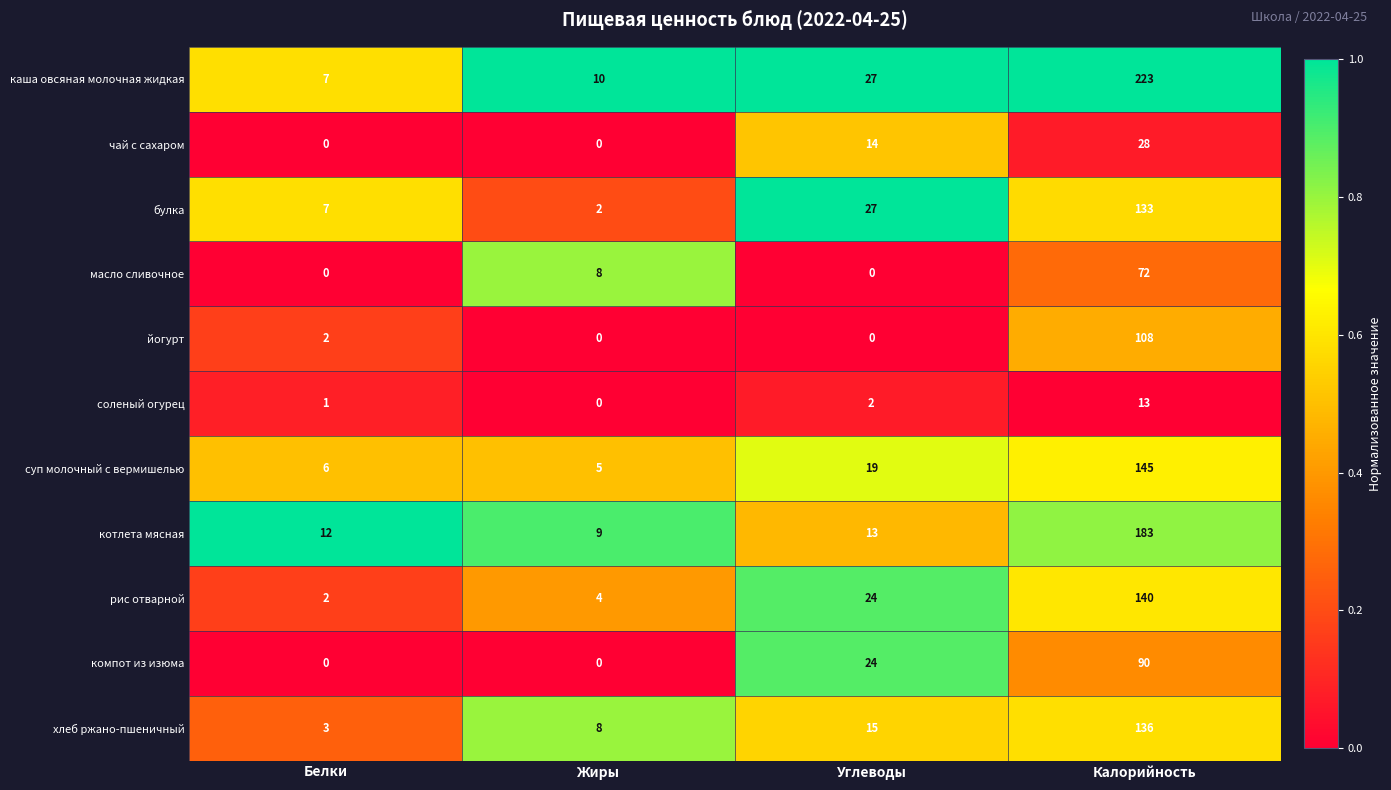

What is the lowest value of the суп молочный с вермишелью series?

5